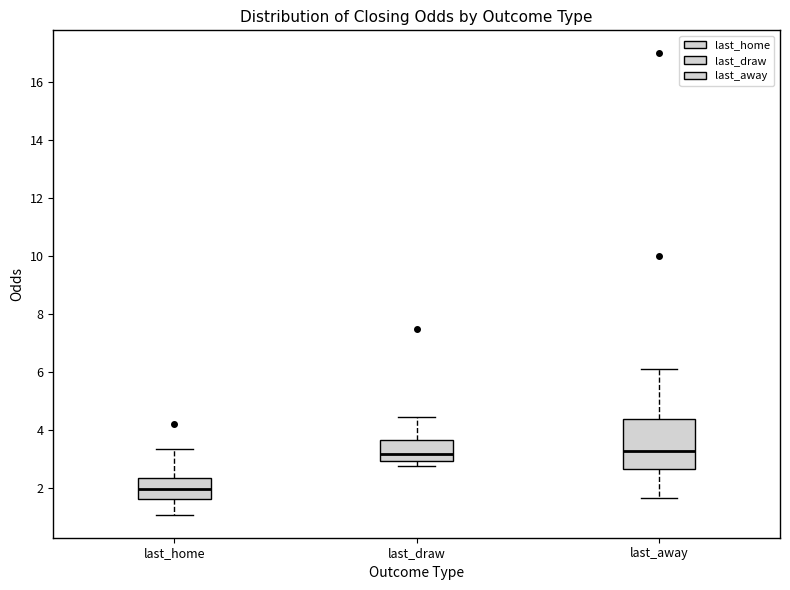

Reading left to right, read every box against the y-axis: the position of its median line, the range the box covers, and the ends of its whiskers. The values are not printed on the chart, so give them approximately, as read against the axis.

last_home: median 2.0, box 1.6 to 2.4, whiskers 1.0 to 3.4
last_draw: median 3.2, box 3.0 to 3.6, whiskers 2.8 to 4.4
last_away: median 3.2, box 2.6 to 4.4, whiskers 1.6 to 6.2